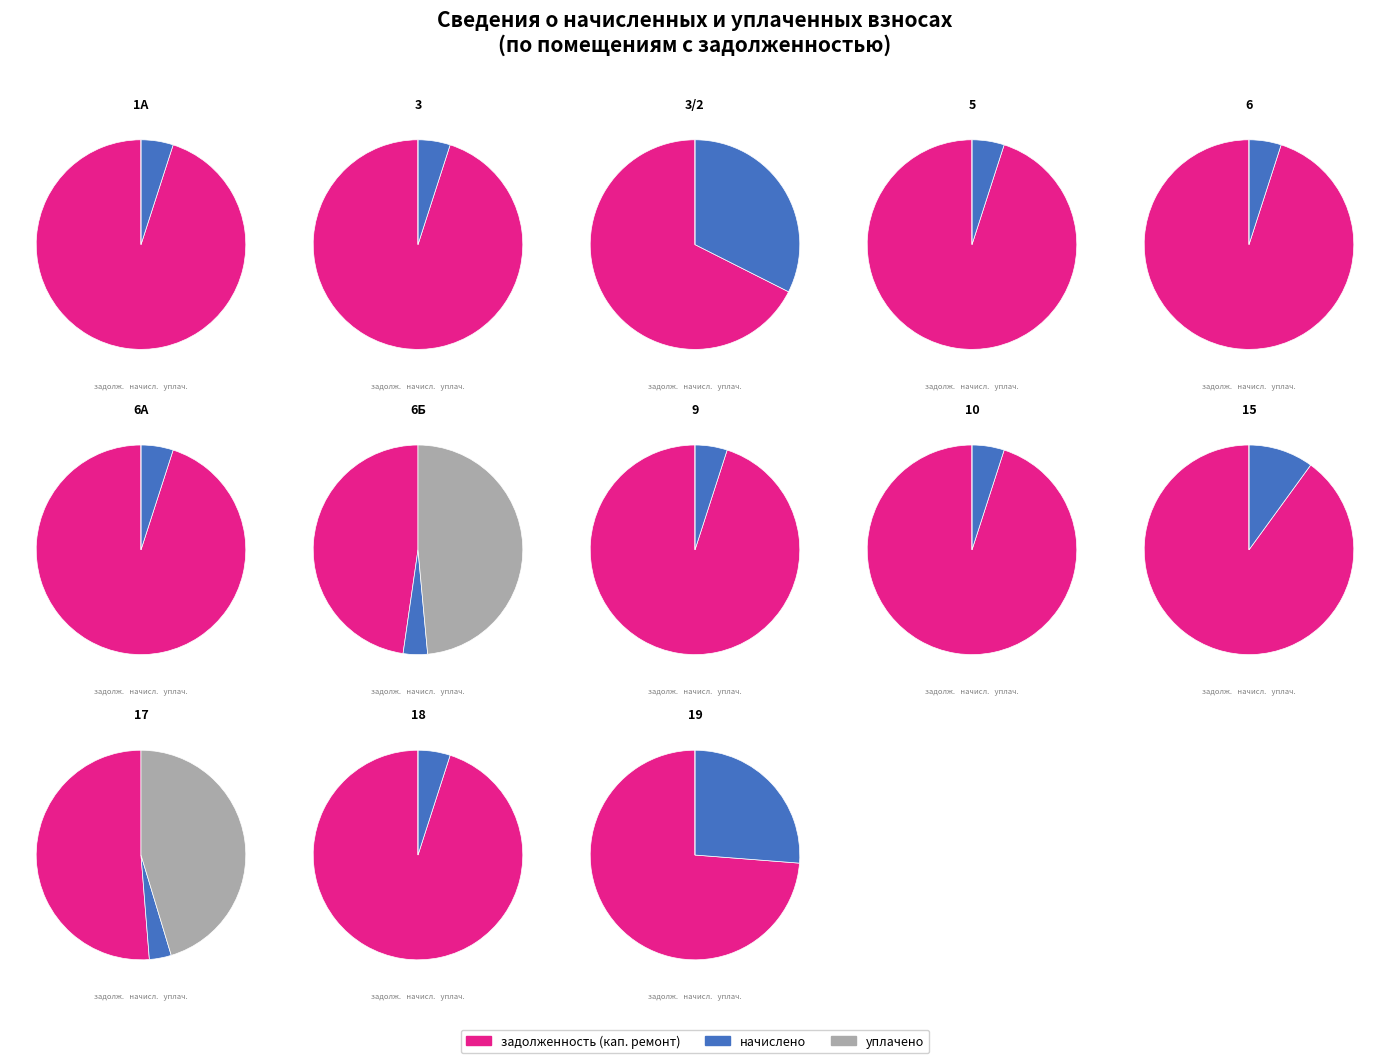

How many segments does this pie chart have?

13